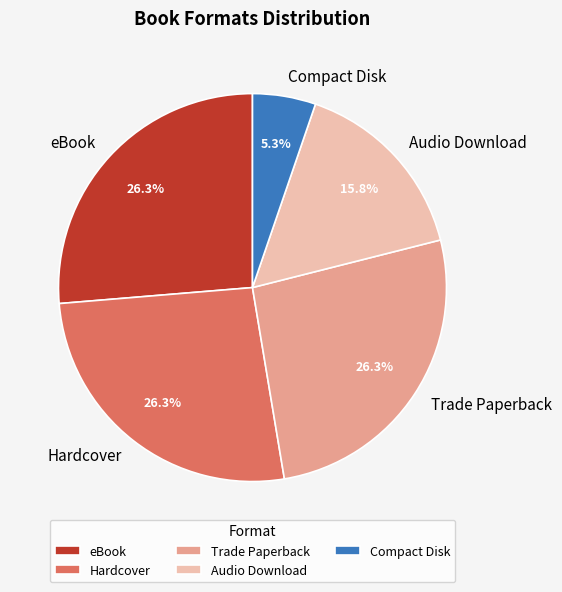

Which slice is the smallest?

Compact Disk